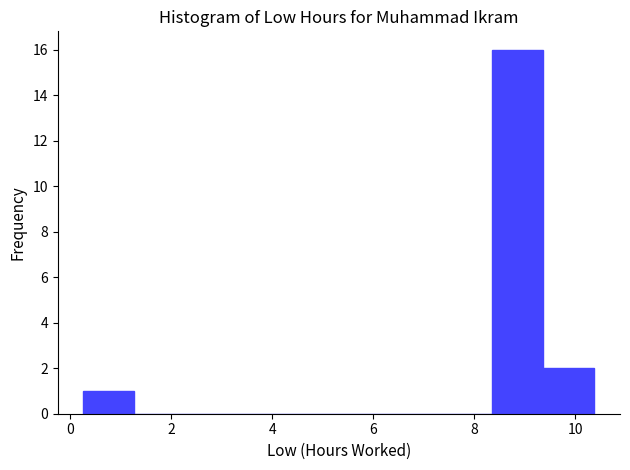

What is the height of the bar covering 8.4 to 9.4 on the x-axis? Neither the bar edges nor the heights are printed on the chart, so give them approximately, as read against the axes.

16